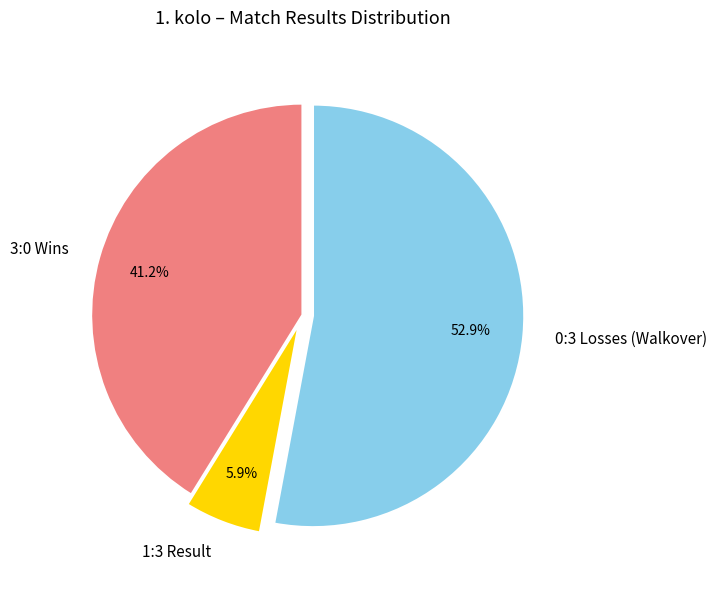

Does 3:0 Wins account for over 50% of the chart?

No